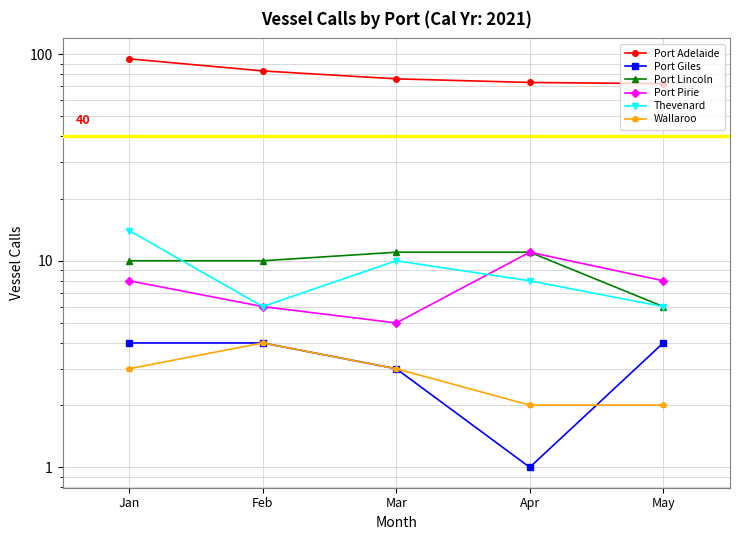

Which has a higher value, Apr or Jan?

Jan